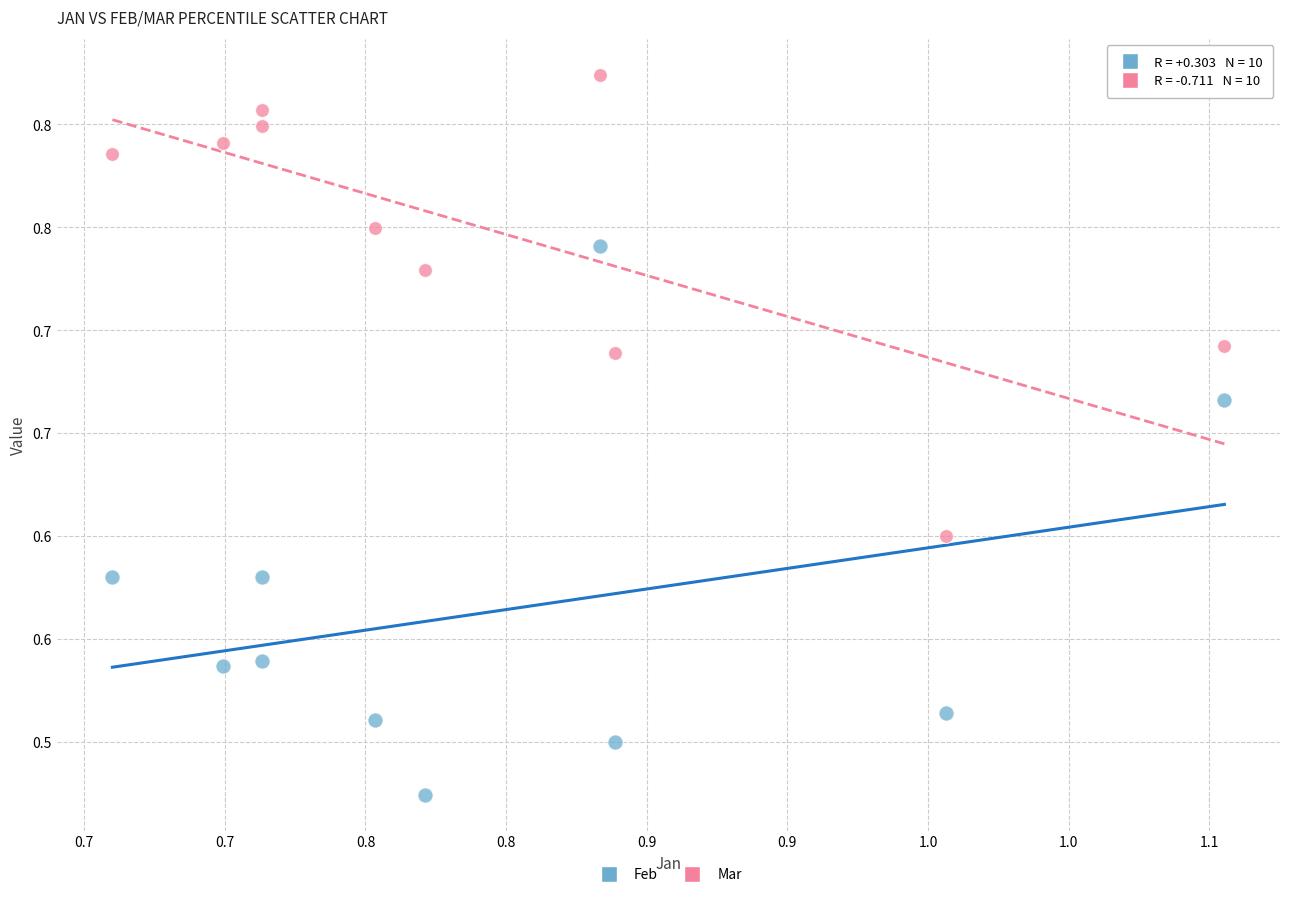

What are all the series names shown in the legend?

Feb, Mar